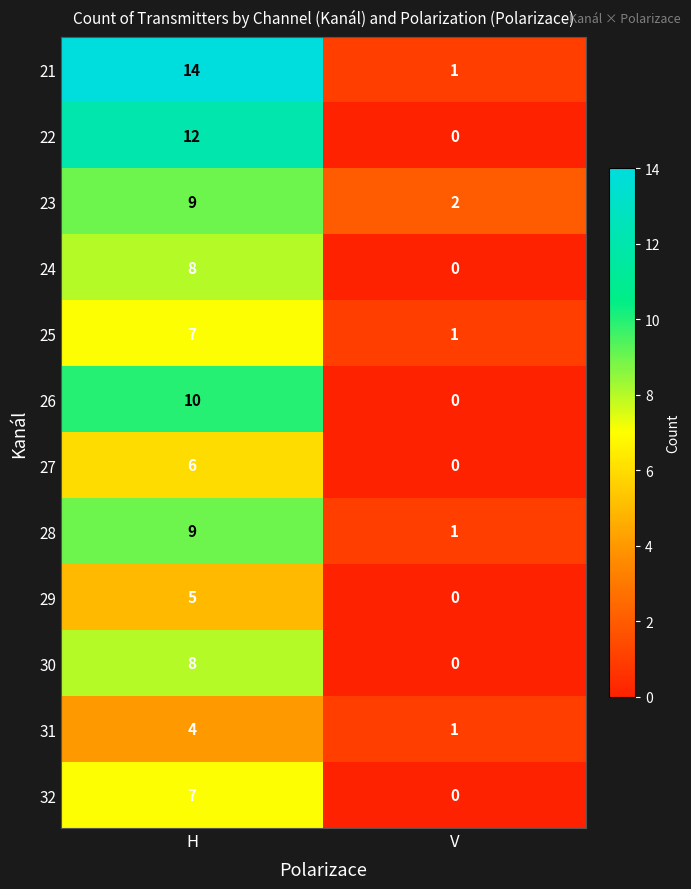

Is it true that 29 equals -2 at V?

False